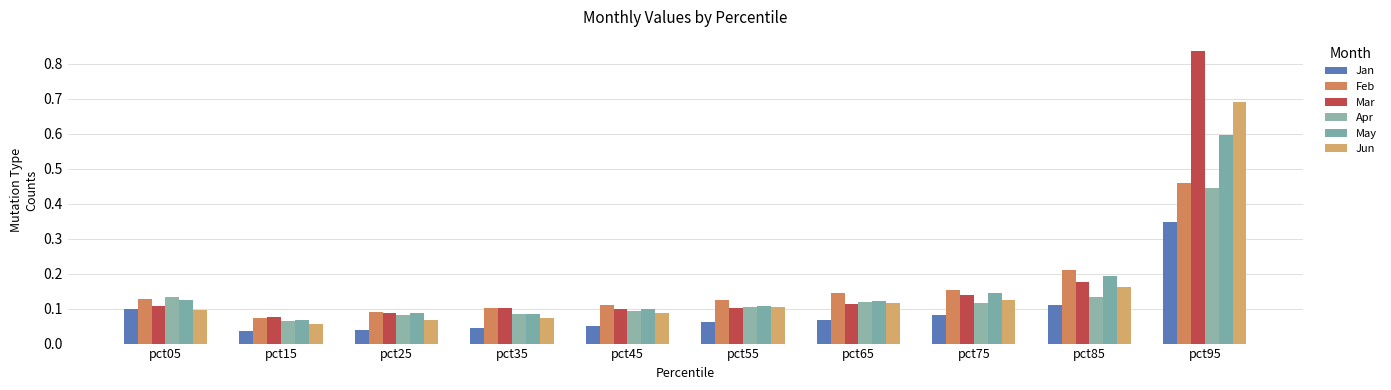

How many series are shown in this chart?

6